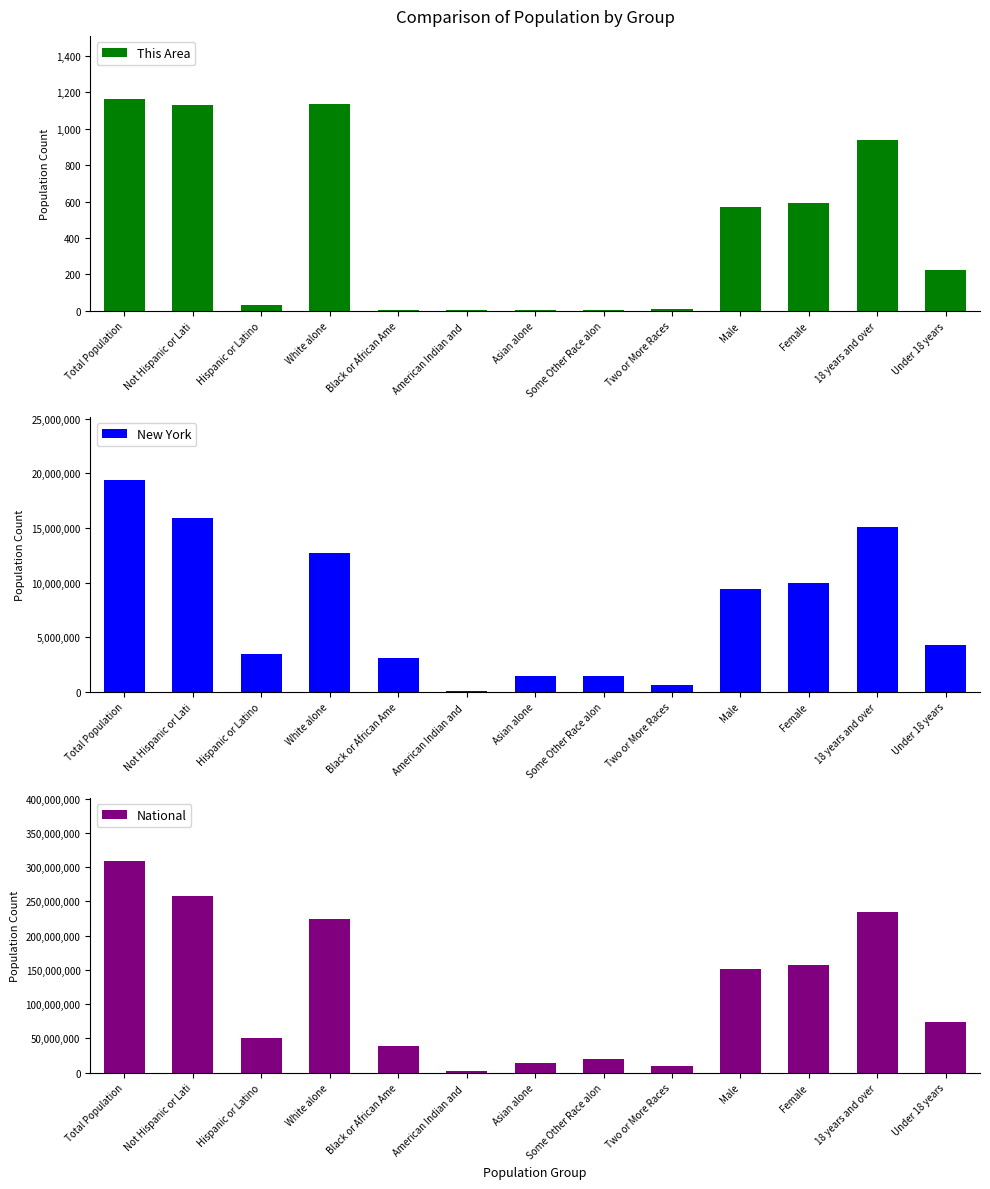

Is it true that This Area equals 940 at 18 years and over?

True